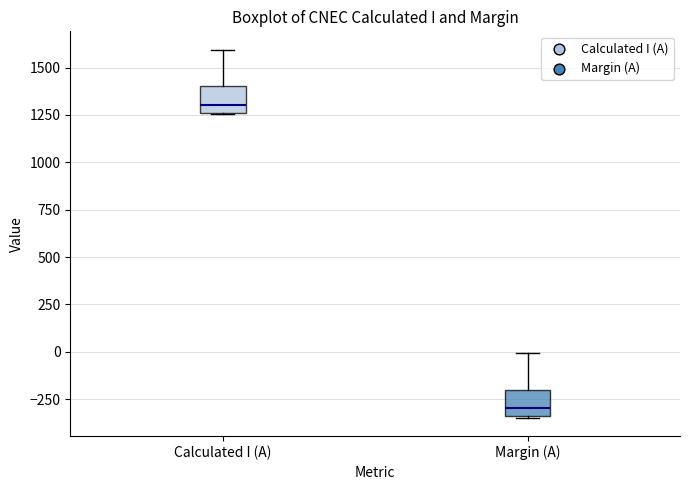

Which box has the lowest median line?

Margin (A)